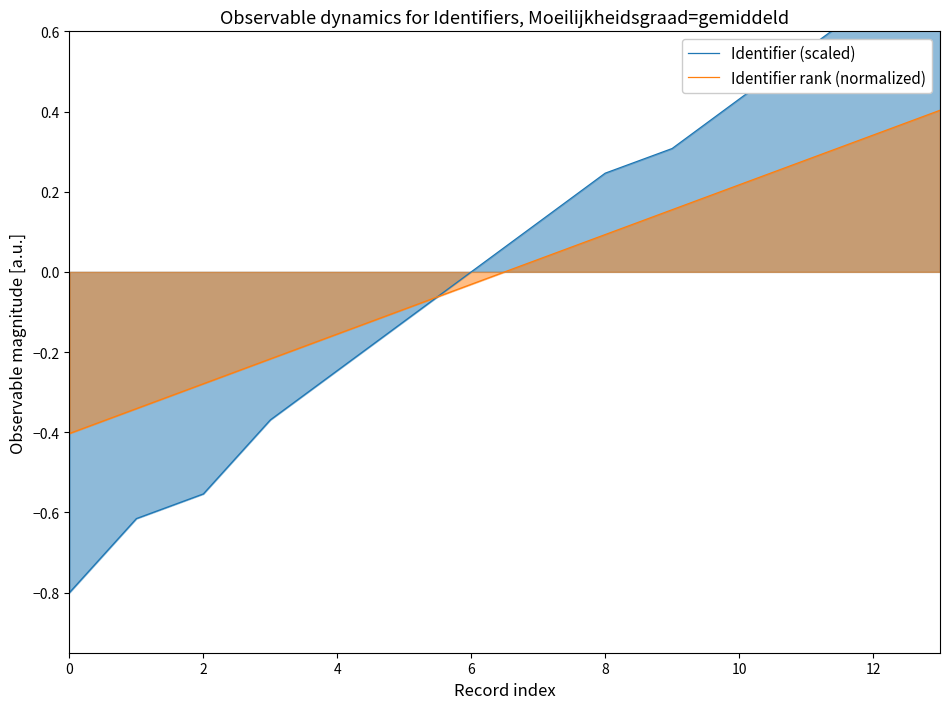

What is the maximum value for Identifier rank (normalized)?

0.4